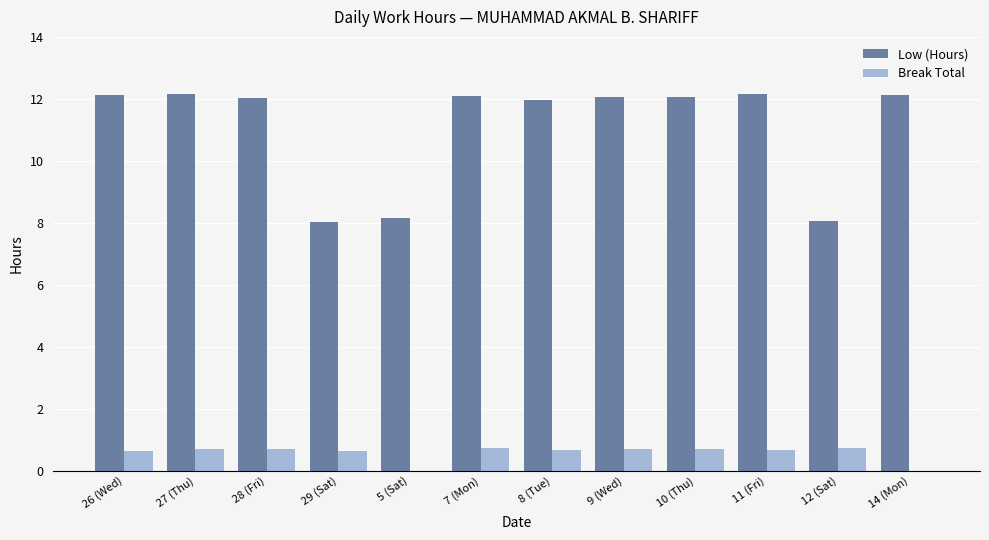

Is the value of Break Total at 28 (Fri) greater than the value of Low (Hours) at 12 (Sat)?

No